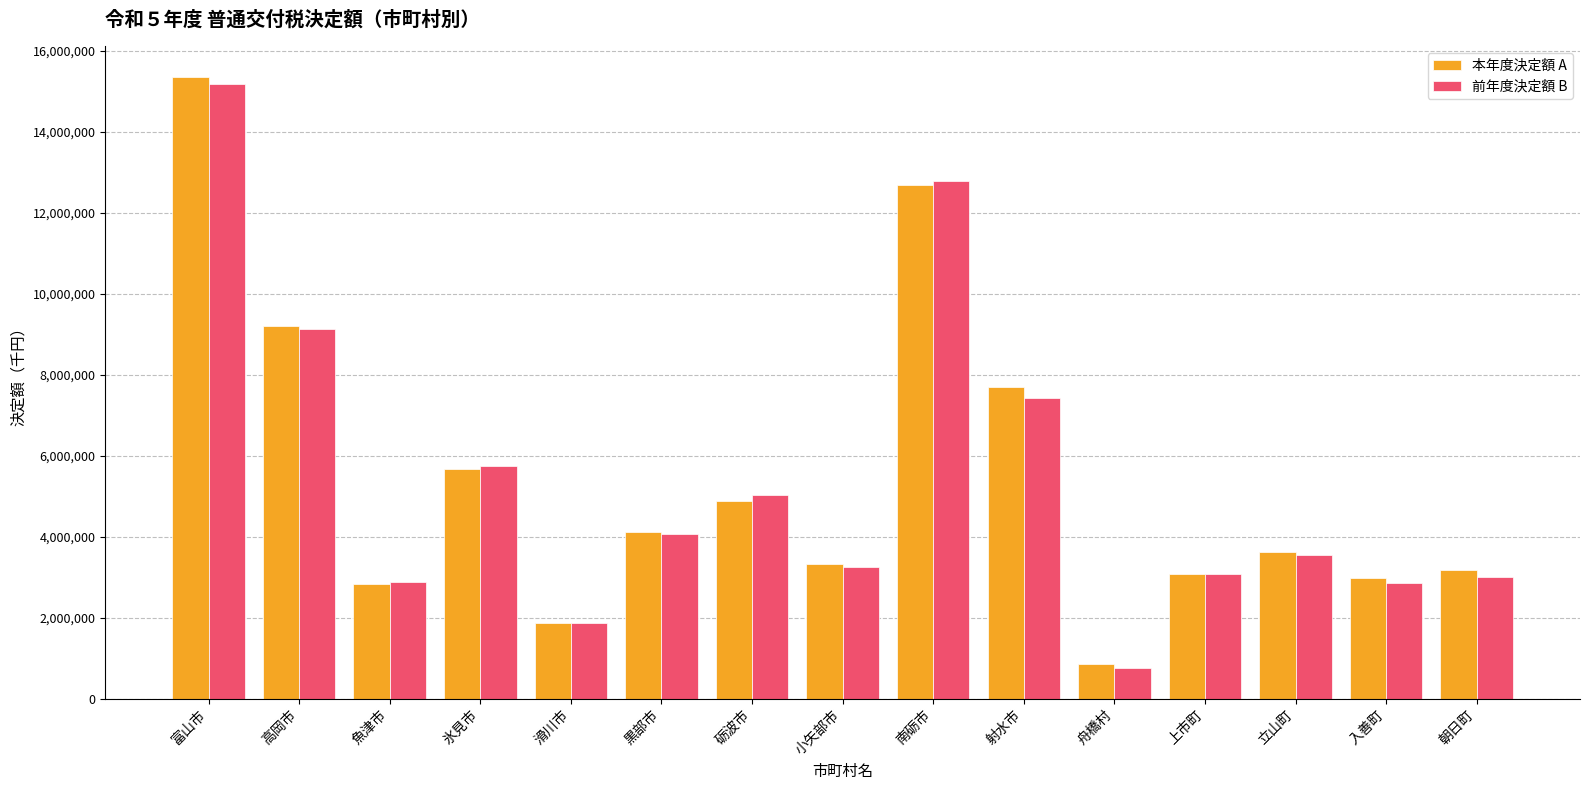

What is the sum of the 本年度決定額 A values at 富山市 and 黒部市?

19463123